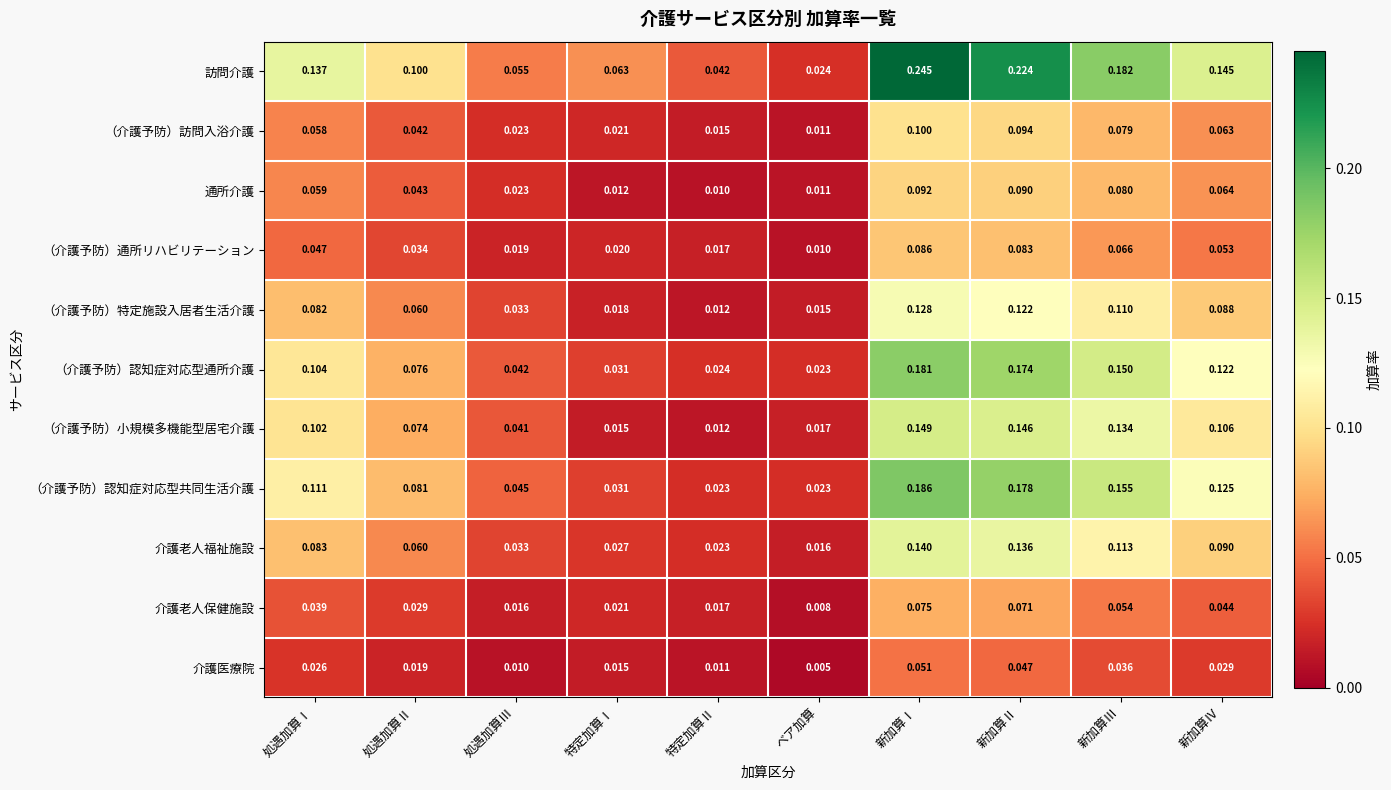

Rank the categories by 訪問介護 value from lowest to highest.

ベア加算, 特定加算Ⅱ, 処遇加算Ⅲ, 特定加算Ⅰ, 処遇加算Ⅱ, 処遇加算Ⅰ, 新加算Ⅳ, 新加算Ⅲ, 新加算Ⅱ, 新加算Ⅰ